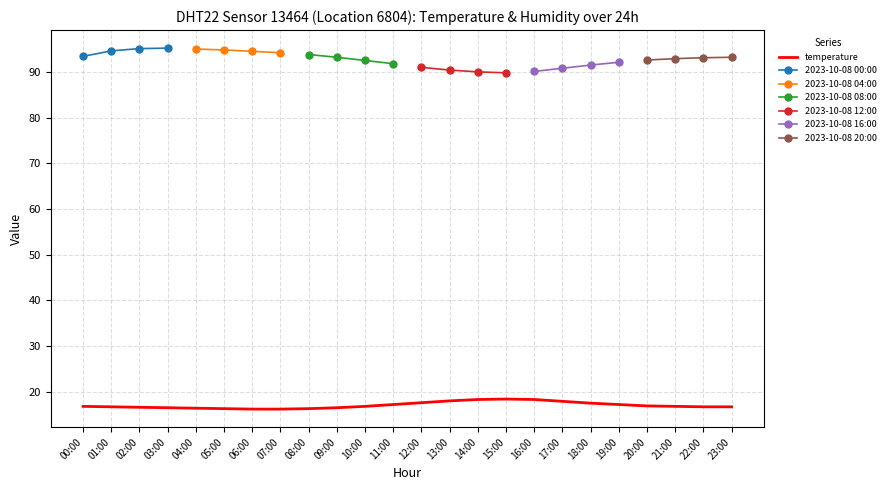

What is the minimum value for temperature?

16.2